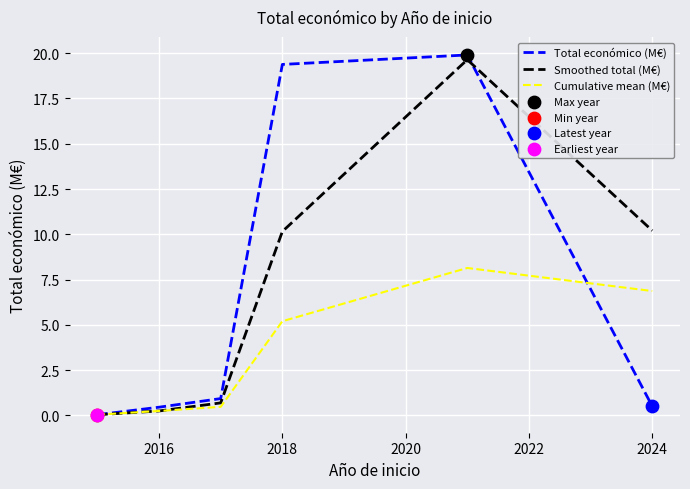

What is the maximum value for Cumulative mean (M€)?

8.1